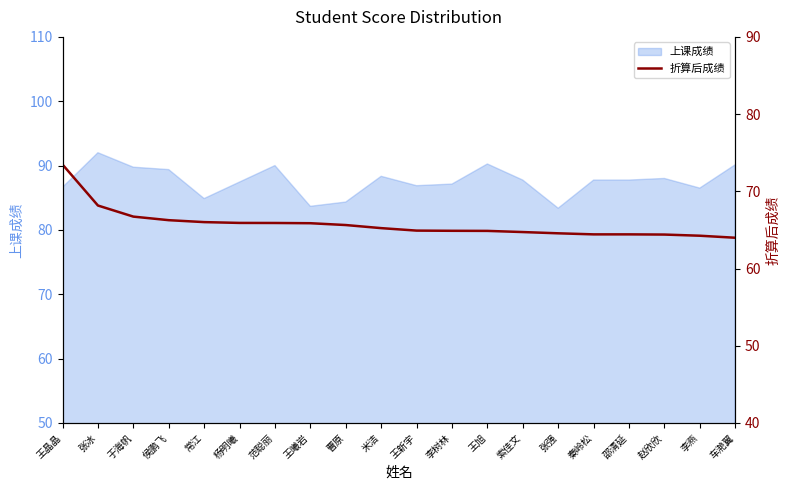

True or false: 上课成绩 has a value of 124.1 at 李树林.

False